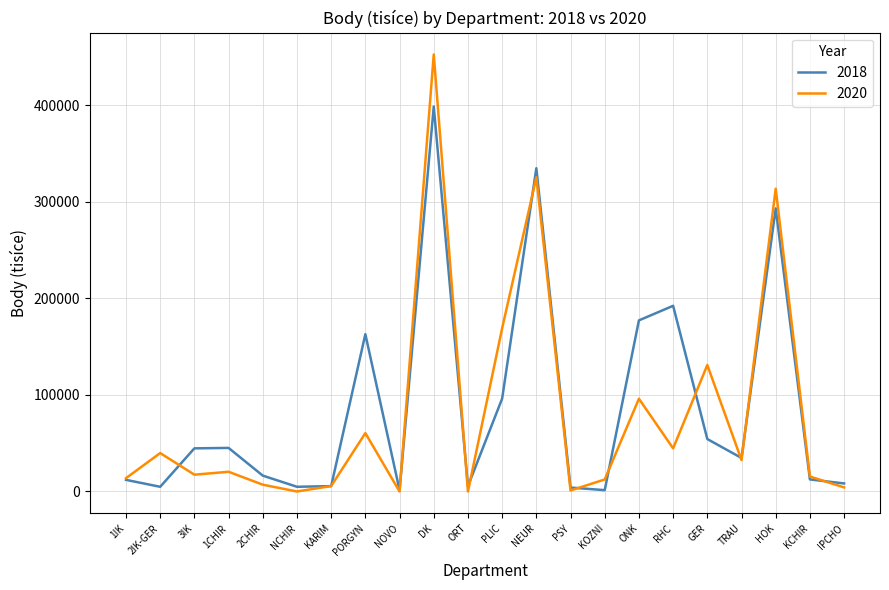

Does the chart have visible grid lines?

Yes